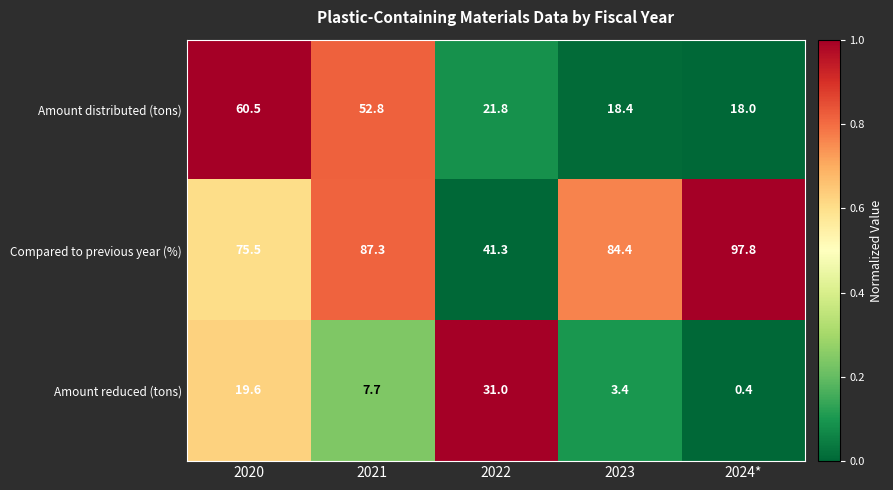

What is the maximum value for Compared to previous year (%)?

97.8